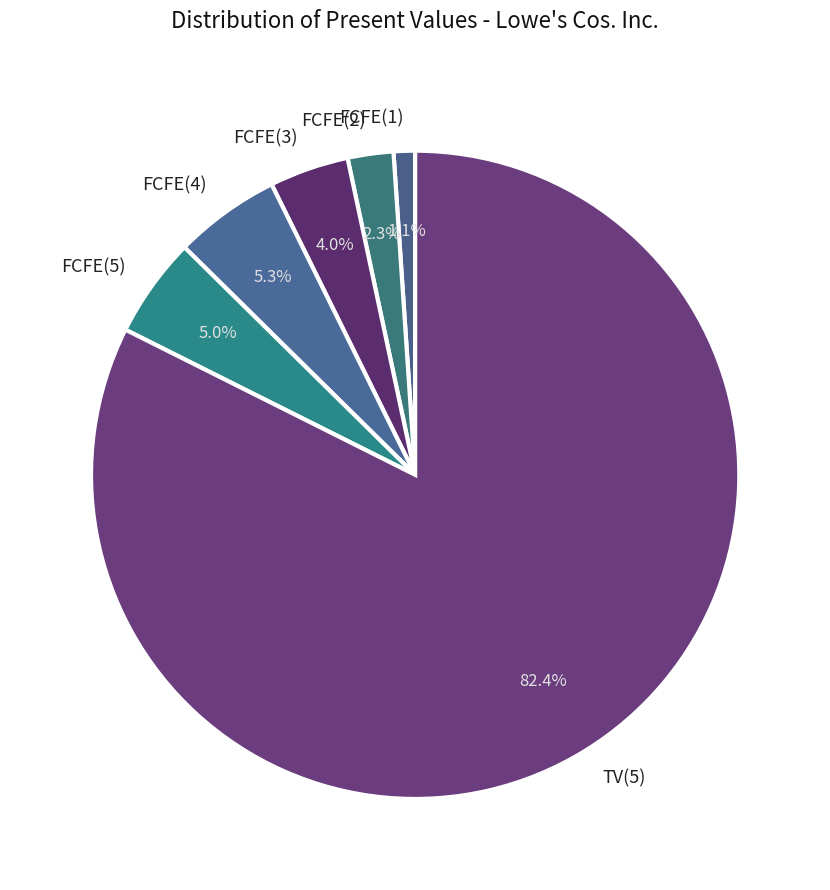

Combined, do FCFE(4) and FCFE(5) account for over 50%?

No